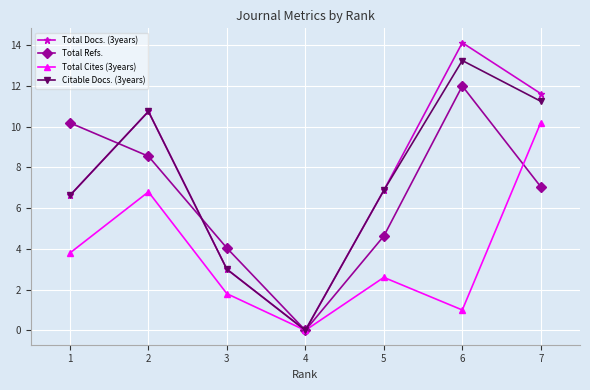

Which series has the largest range (max minus min)?

Total Docs. (3years)